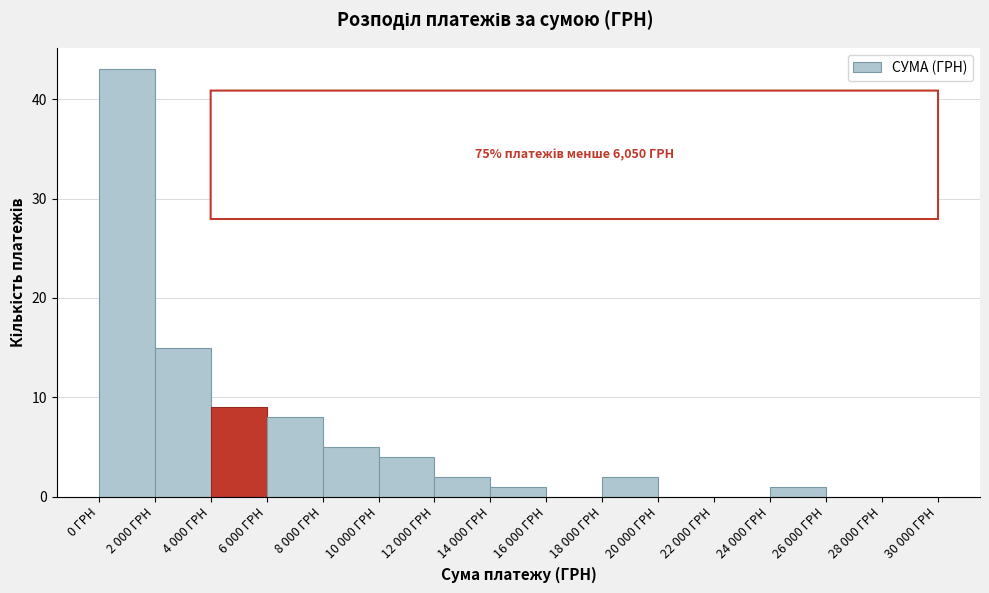

Reading left to right, list all the values displayed in this chart.

0 ГРН=43	2 000 ГРН=15	4 000 ГРН=9	6 000 ГРН=8	8 000 ГРН=5	10 000 ГРН=4	12 000 ГРН=2	14 000 ГРН=1	16 000 ГРН=0	18 000 ГРН=2	20 000 ГРН=0	22 000 ГРН=0	24 000 ГРН=1	26 000 ГРН=0	28 000 ГРН=0